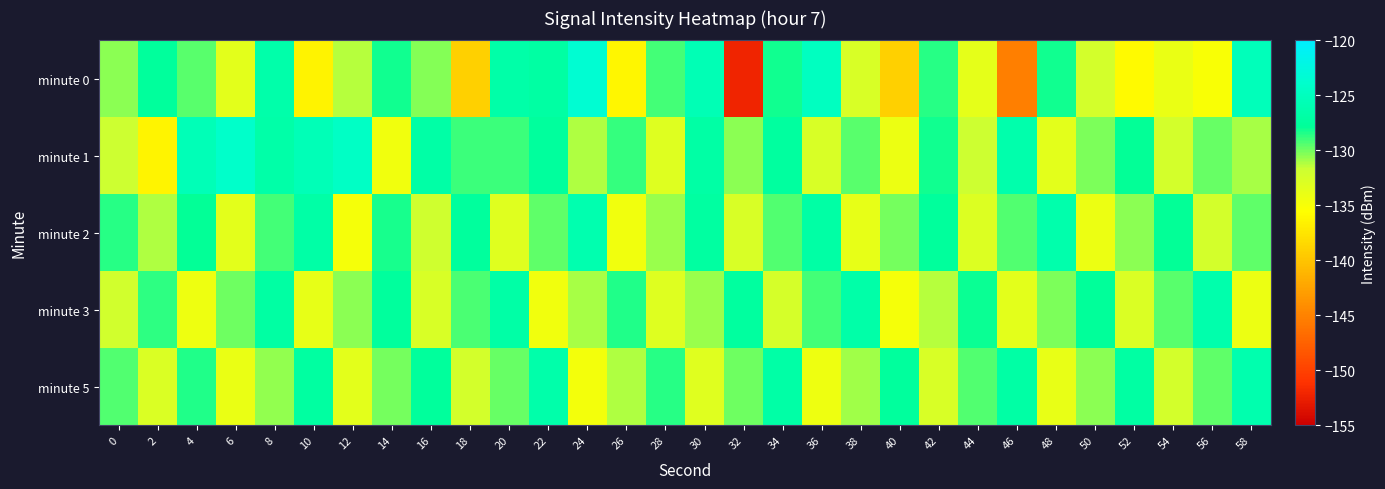

At how many categories does at least one series exceed -139?

30